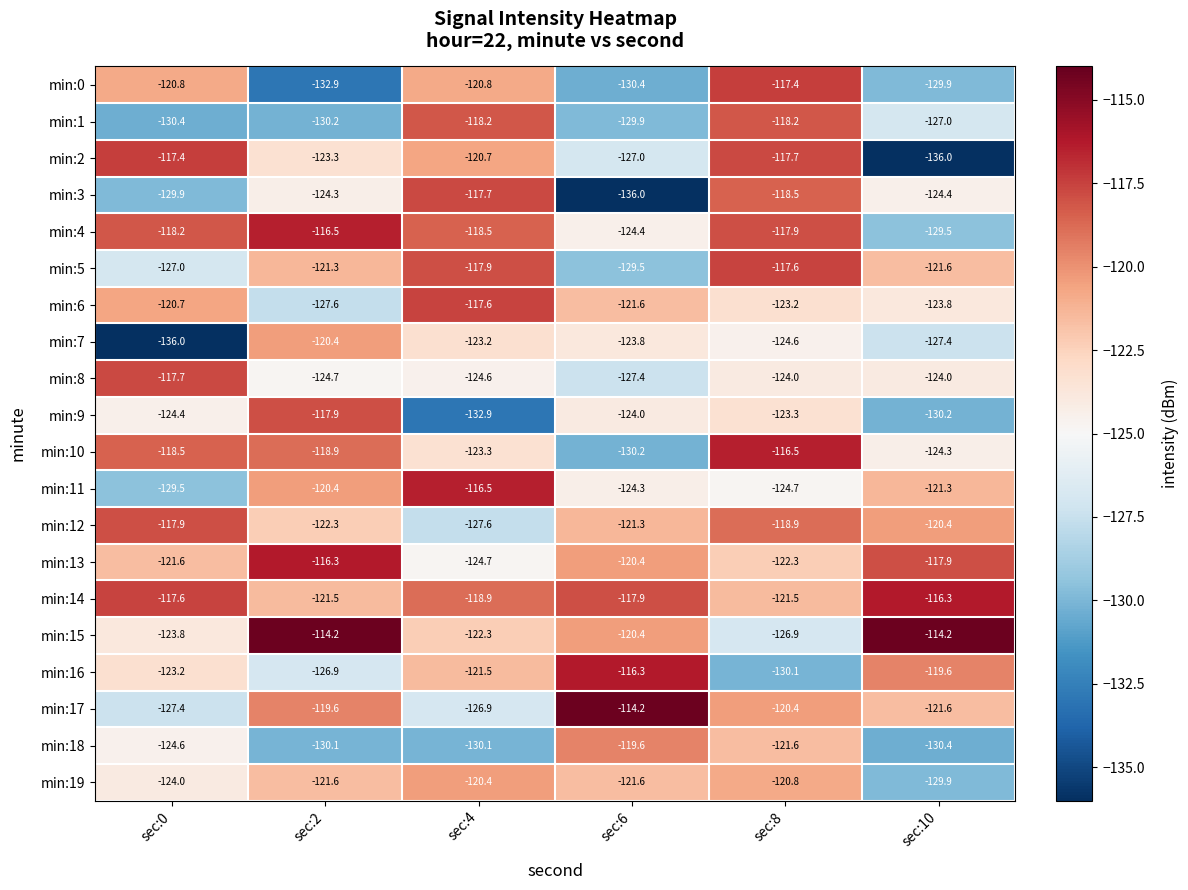

What is the difference between the highest and lowest values at sec:6?

21.8